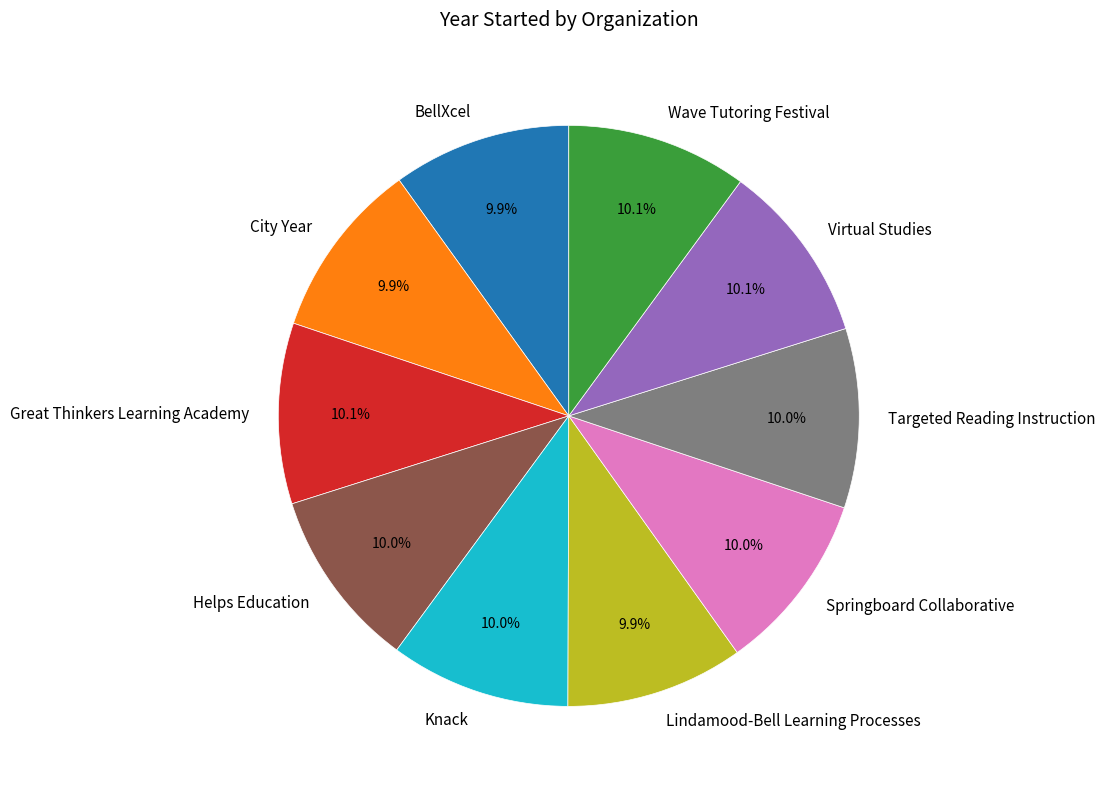

What percentage is the Wave Tutoring Festival slice, to the nearest percent?

10%